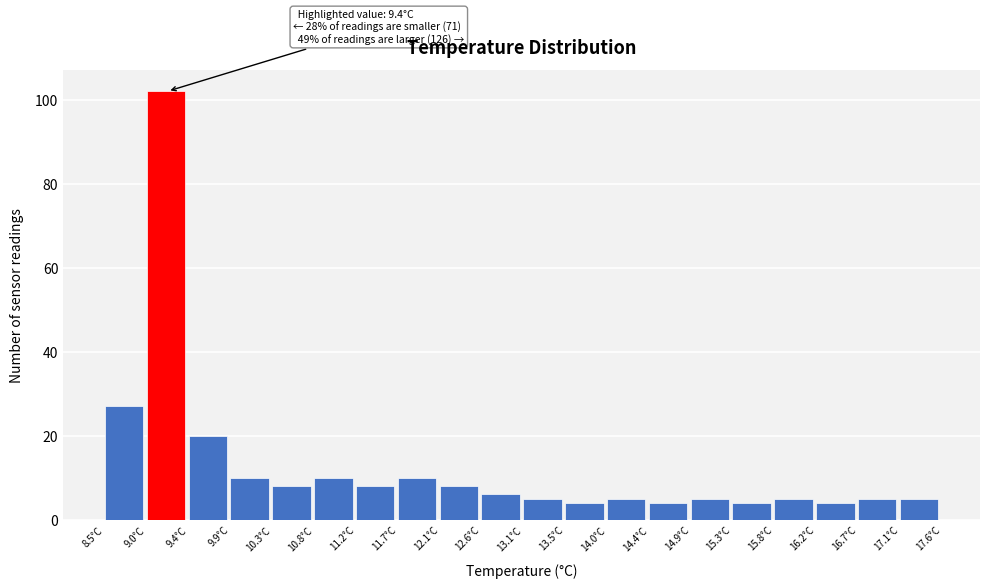

Which range on the x-axis has the tallest bar?

8.955 to 9.410